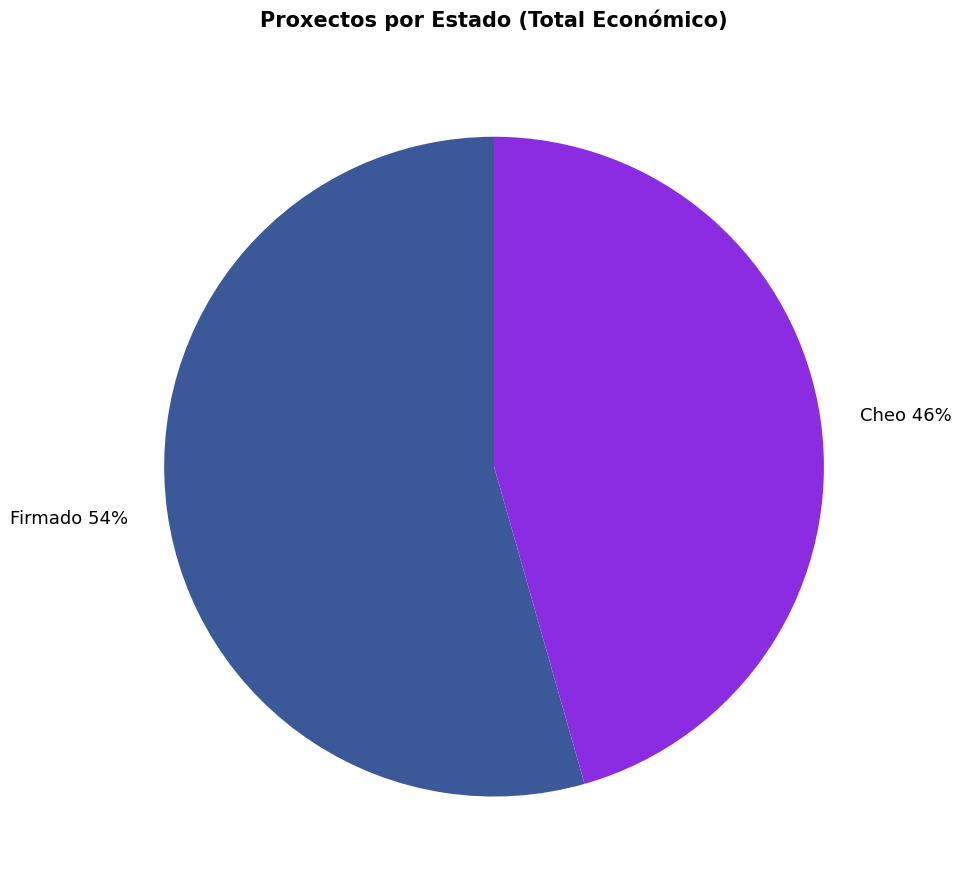

Does any single category account for the majority?

Yes